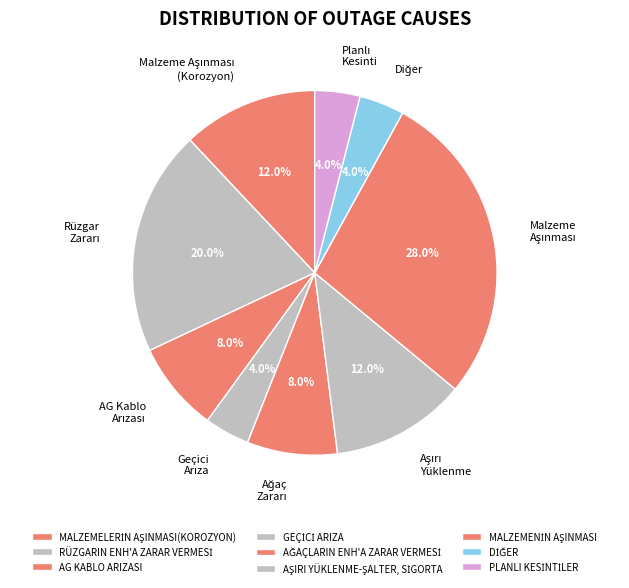

Is the sum of DİĞER and GEÇİCİ ARIZA greater than half?

No